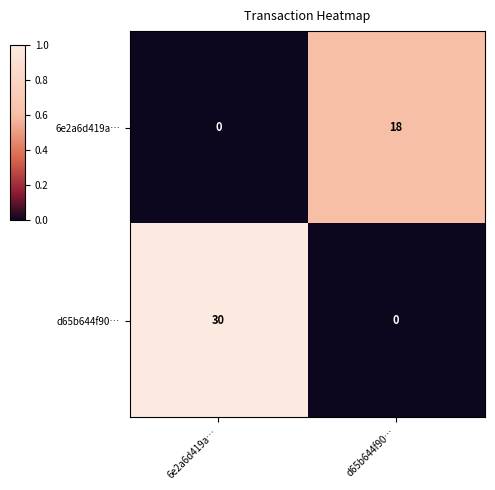

At which category is the sum across all series the highest?

6e2a6d419a…